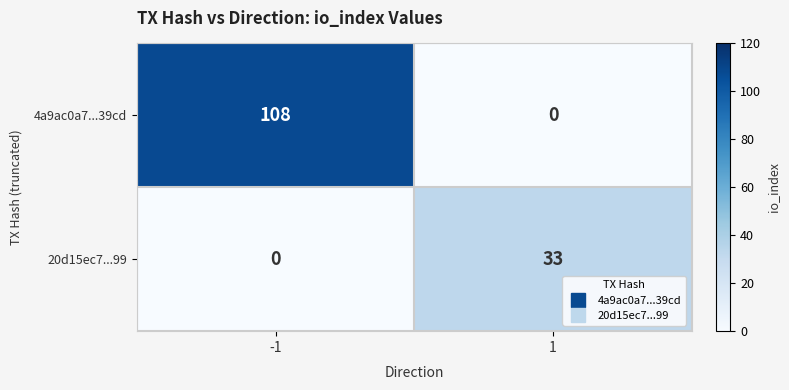

What is the total value across all series at -1?

108